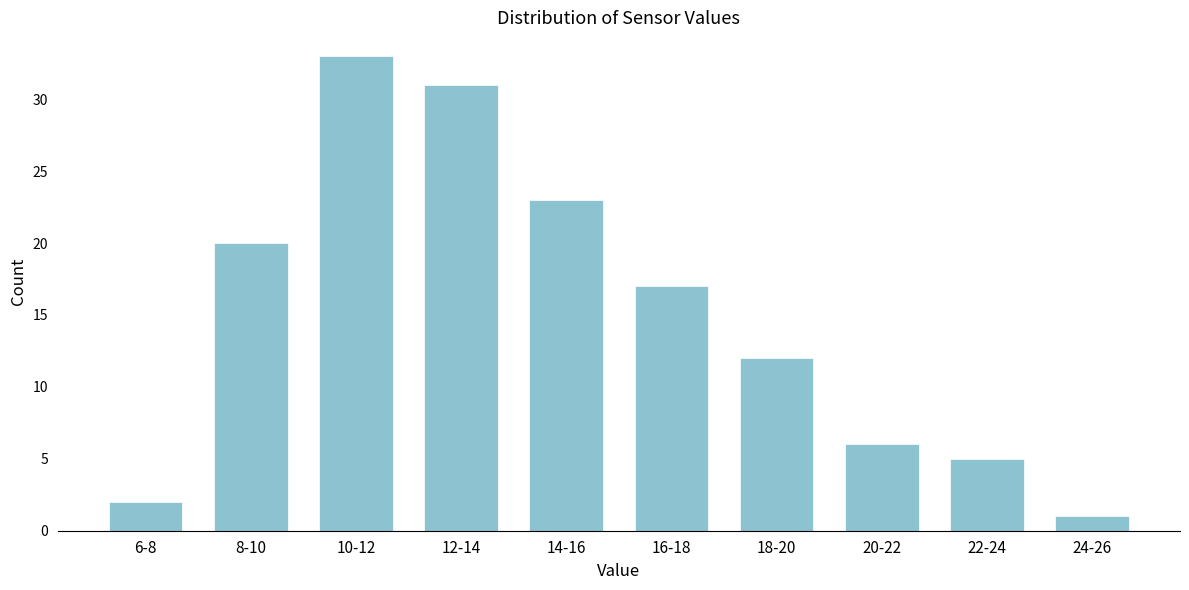

Reading left to right, list all the values displayed in this chart.

6-8=2	8-10=20	10-12=33	12-14=31	14-16=23	16-18=17	18-20=12	20-22=6	22-24=5	24-26=1